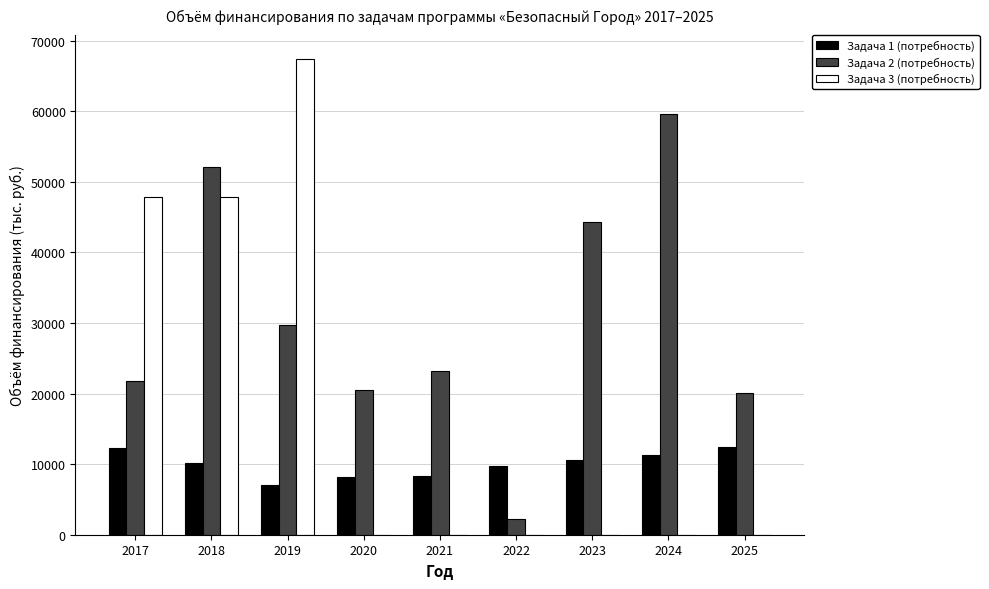

Is the value of Задача 1 (потребность) at 2022 greater than the value of Задача 3 (потребность) at 2025?

Yes